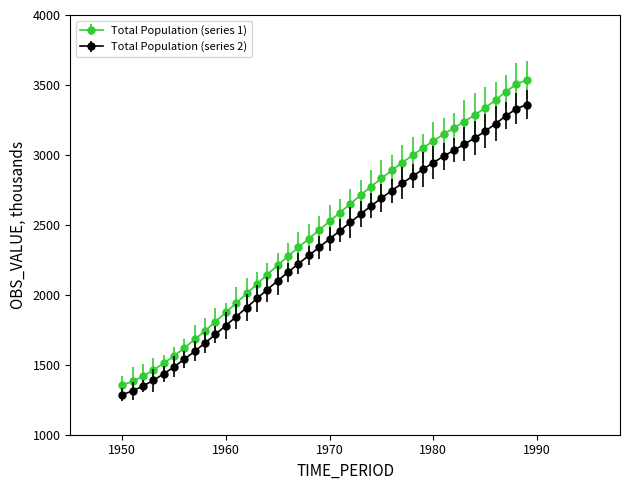

Which series has the largest range (max minus min)?

Total Population (series 1)